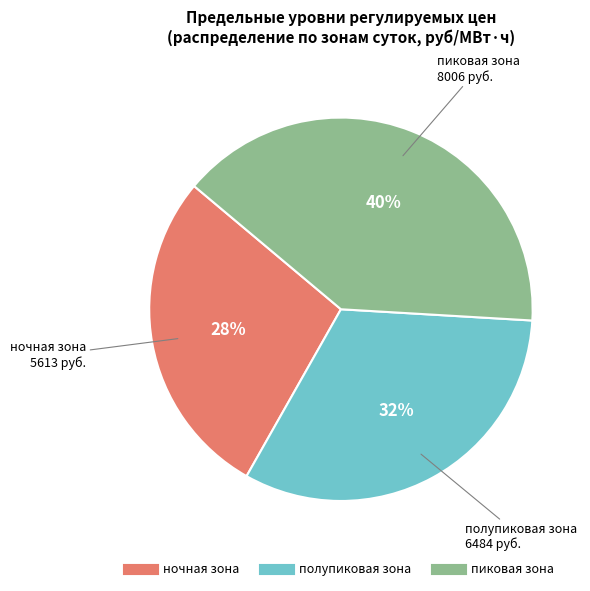

Count the number of slices in the pie.

3